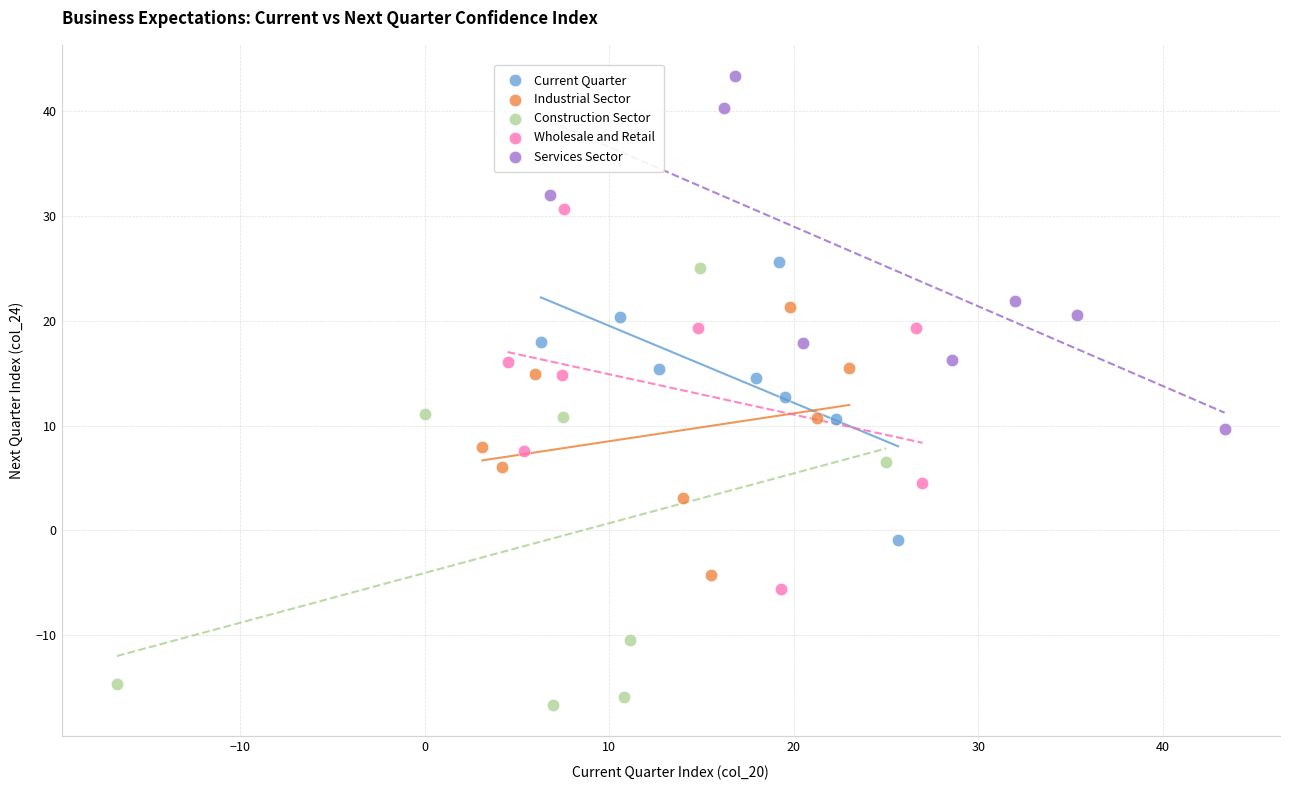

What are all the series names shown in the legend?

Current Quarter, Industrial Sector, Construction Sector, Wholesale and Retail, Services Sector